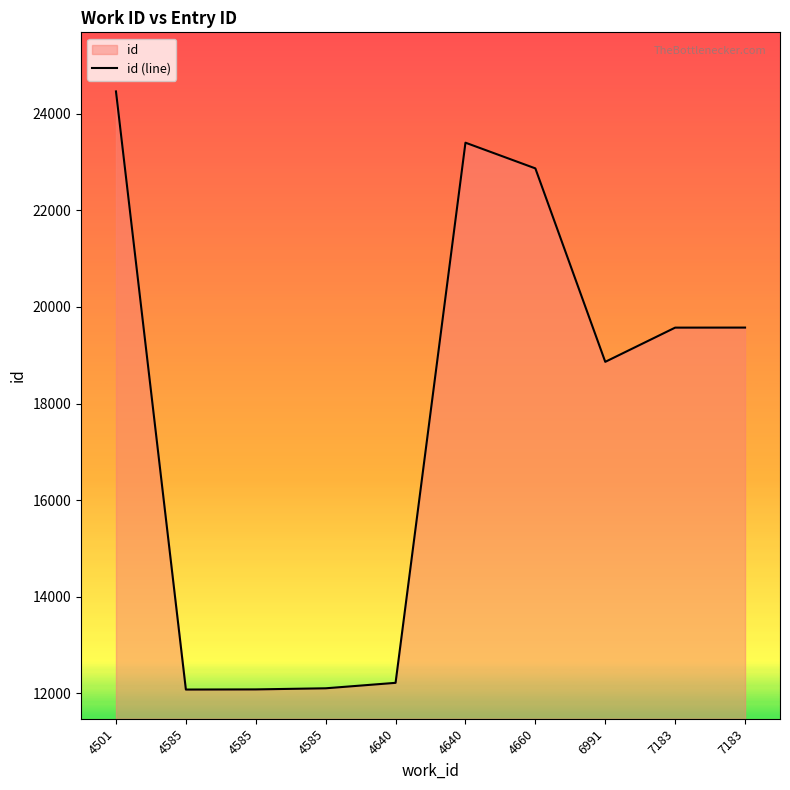

Reading right to left, transcribe all the data shown in this chart.

7183=19572	7183=19571	6991=18863	4660=22867	4640=23399	4640=12219	4585=12106	4585=12083	4585=12080	4501=24460